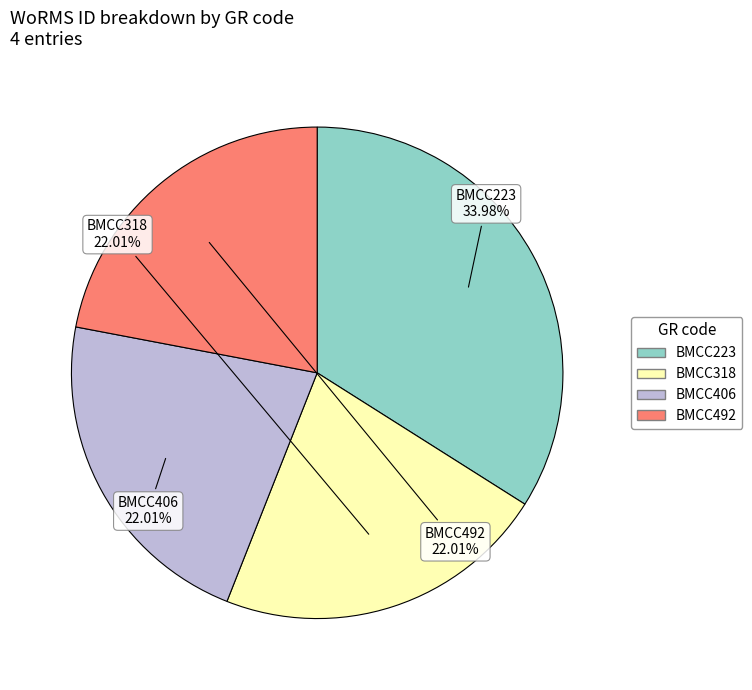

To the nearest percent, what is the difference between the largest and smallest slice percentages?

12%